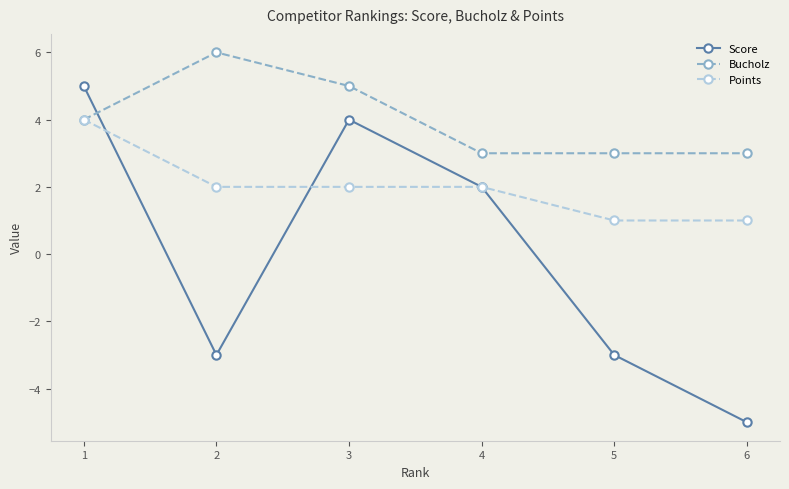

Rank the series at 5 from lowest to highest value.

Score, Points, Bucholz